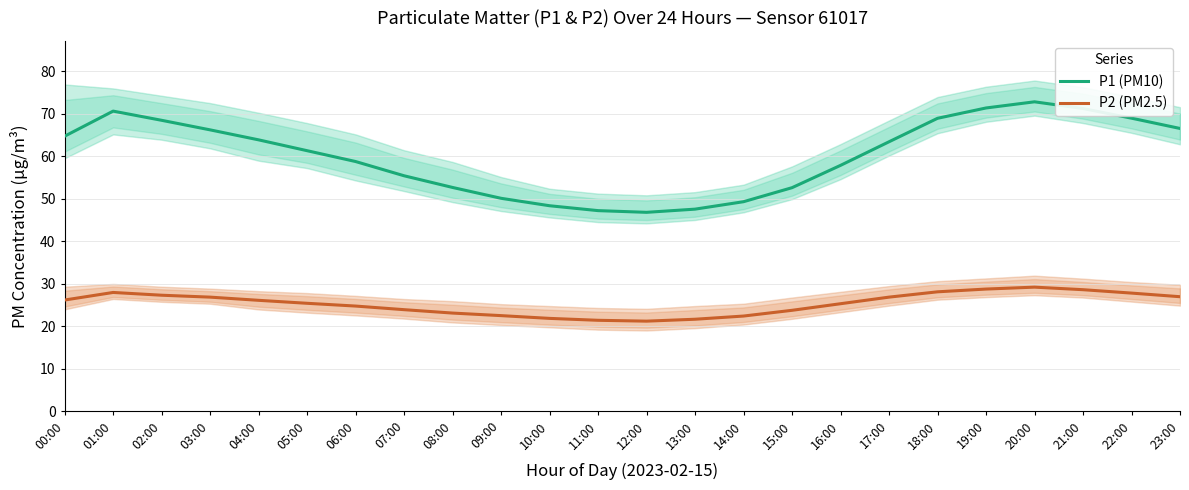

What is the label of the 4th point from the right?

20:00